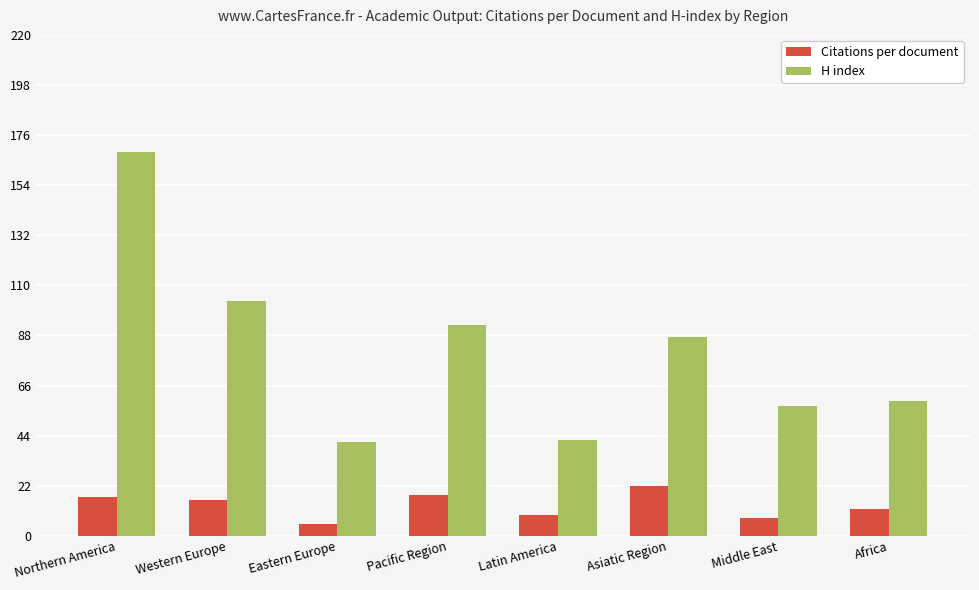

What is the sum of all H index values?

651.0